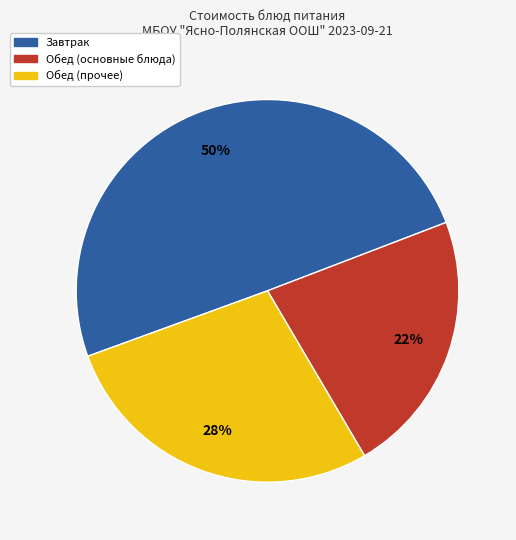

How many segments does this pie chart have?

3